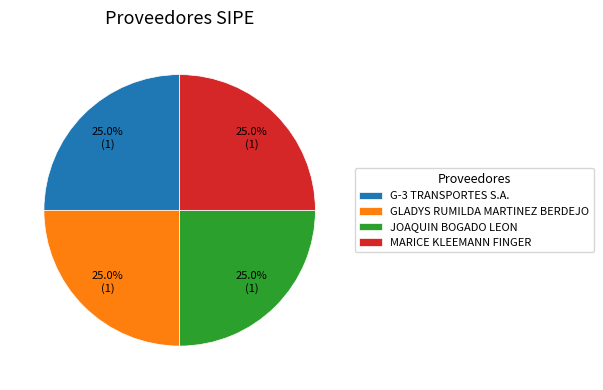

To the nearest percent, what is the difference between the largest and smallest slice percentages?

0%